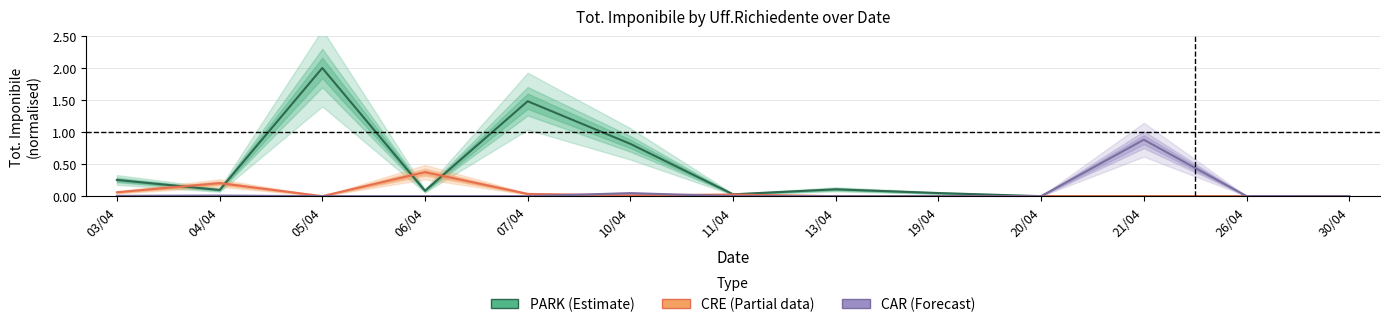

What is the difference between the maximum and minimum values in the CRE series?

0.4